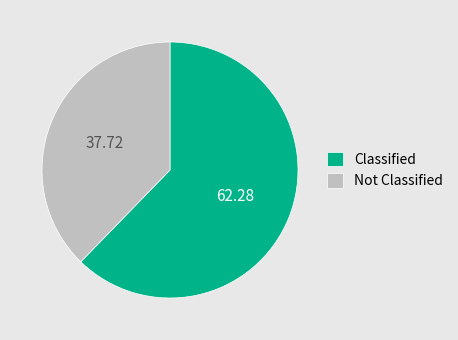

Combined, do Classified and Not Classified account for over 50%?

Yes